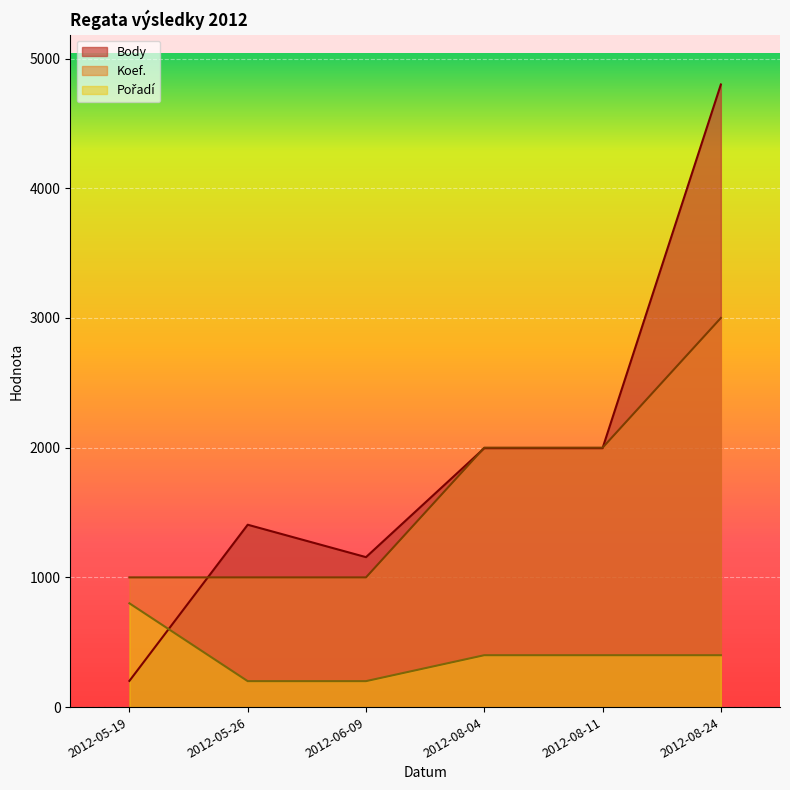

Read the Body value at 2012-08-24, to the nearest 10.

4800